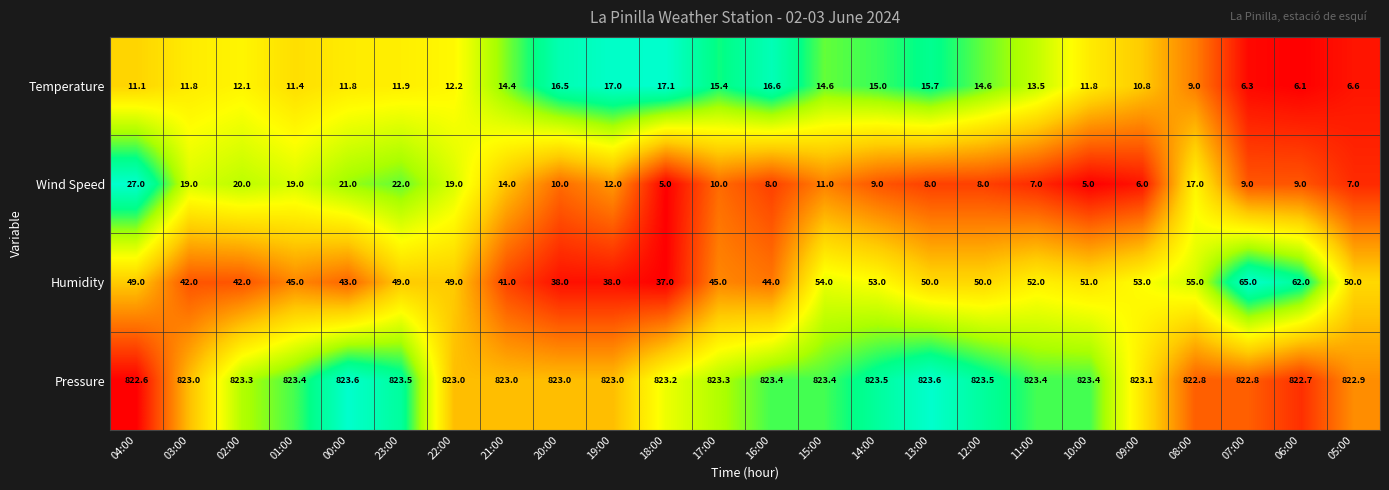

How many Pressure values are between 823 and 824?

19